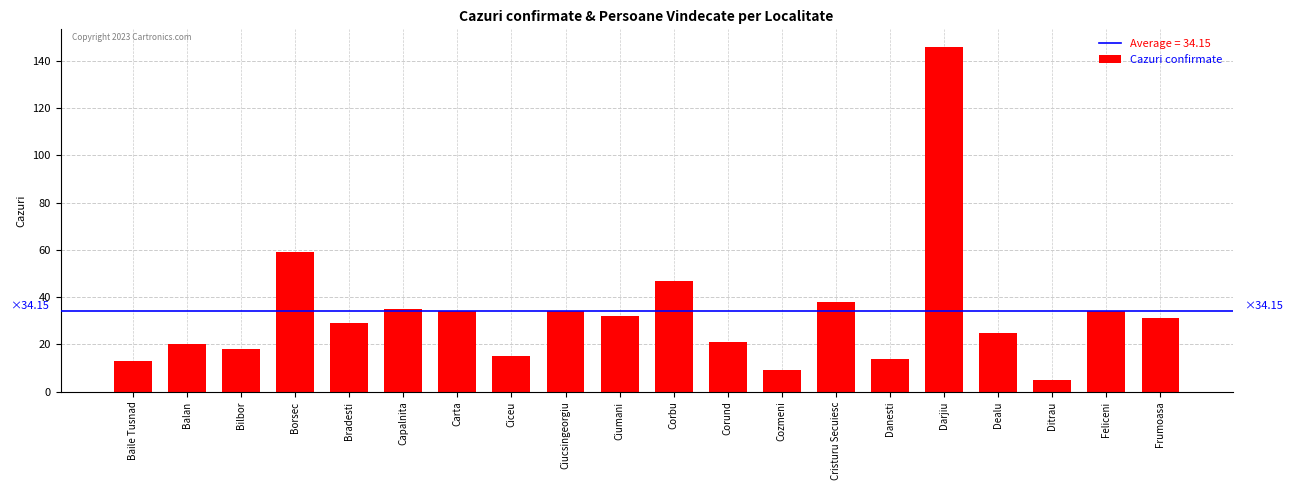

What is the sum of all values?

659